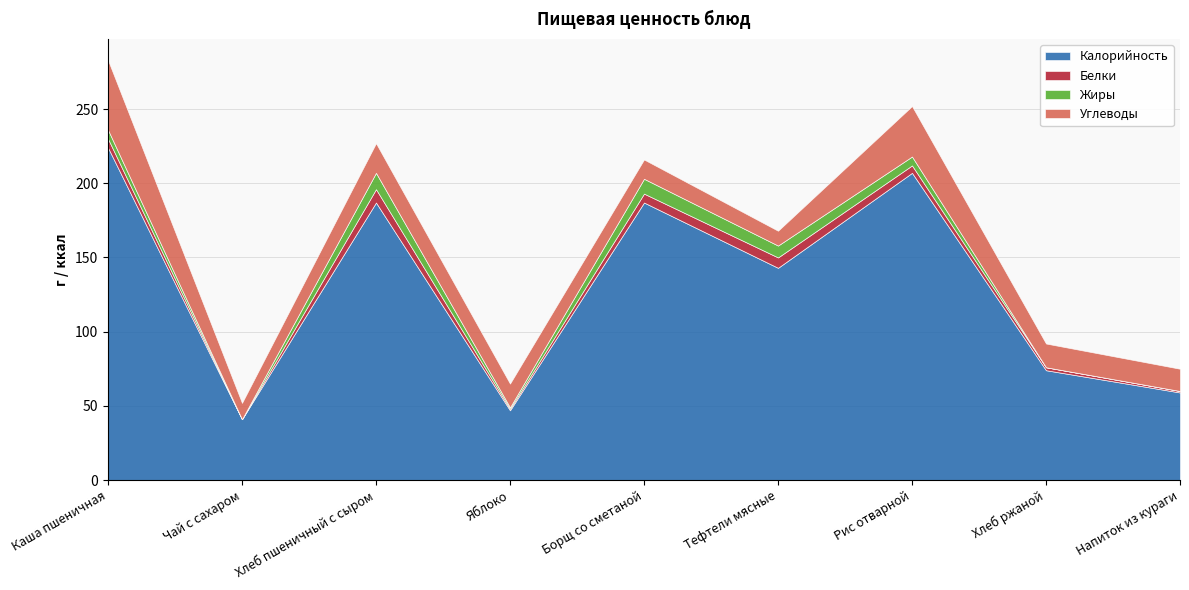

The Белки series shows 6 at Каша пшеничная. True or false?

True